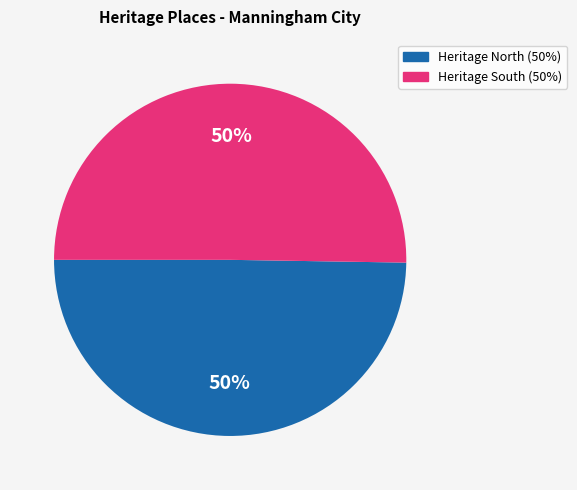

To the nearest percent, what is the average slice percentage?

50%